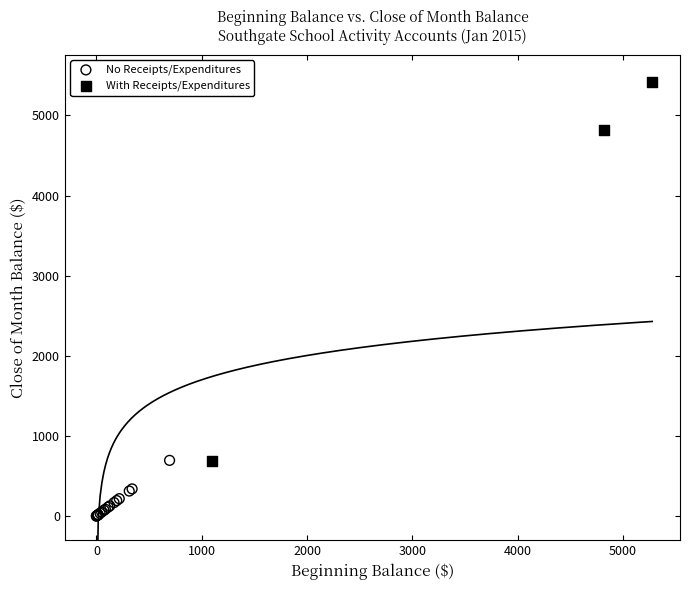

Which series contains the lowest Y value?

No Receipts/Expenditures